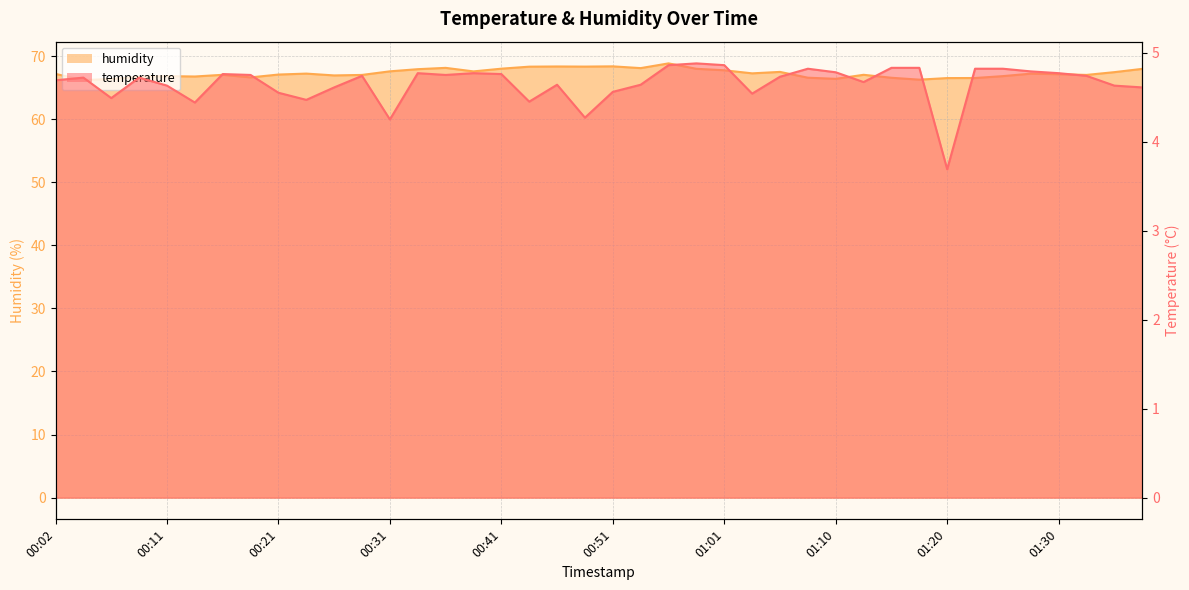

Where is temperature nearest to the value 4?

00:31